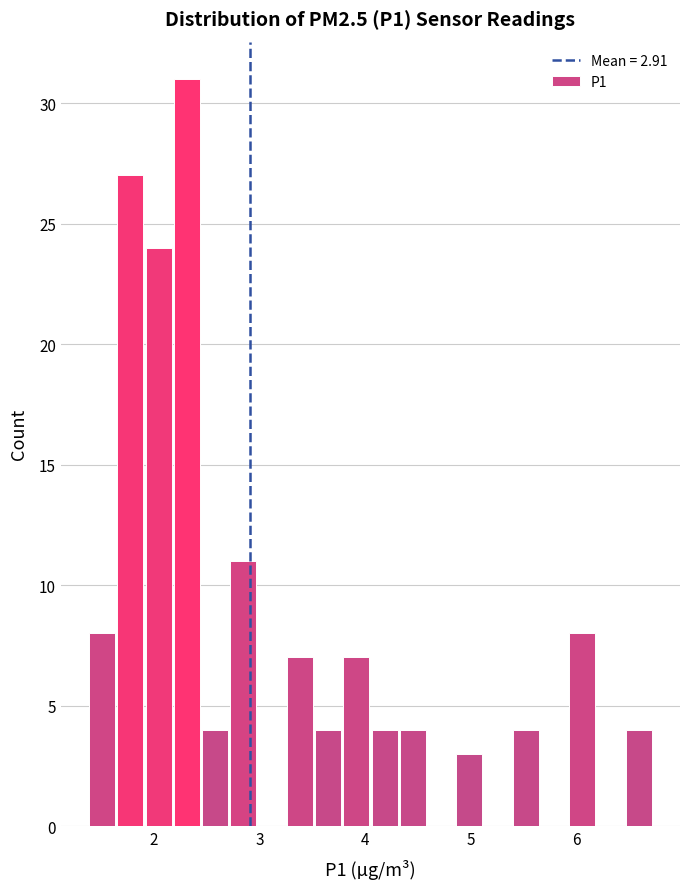

Around what value on the x-axis is the tallest bar? Give the approximate position of its centre, as read against the axis.

2.3